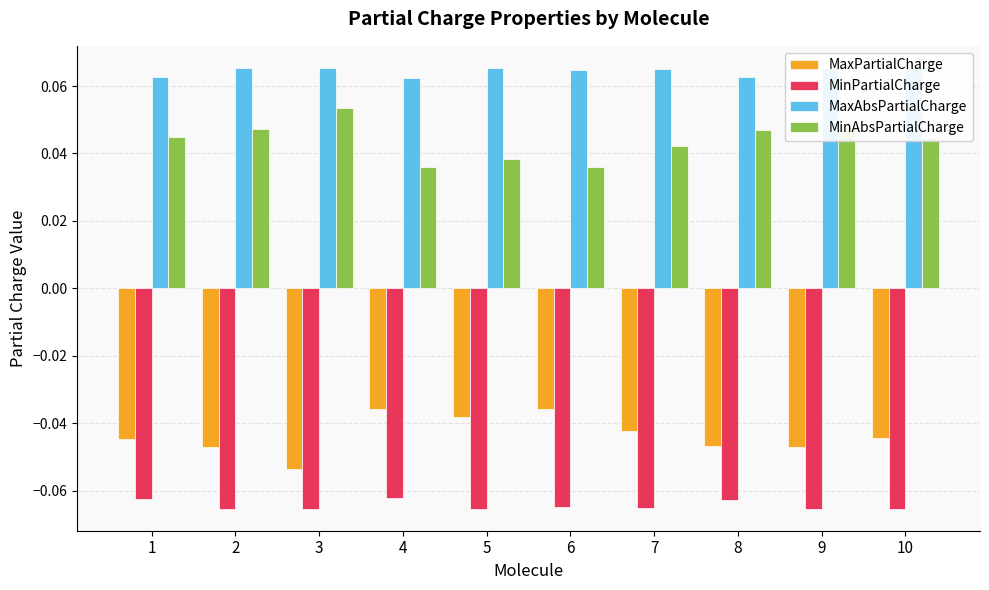

Count the number of categories in the chart.

10